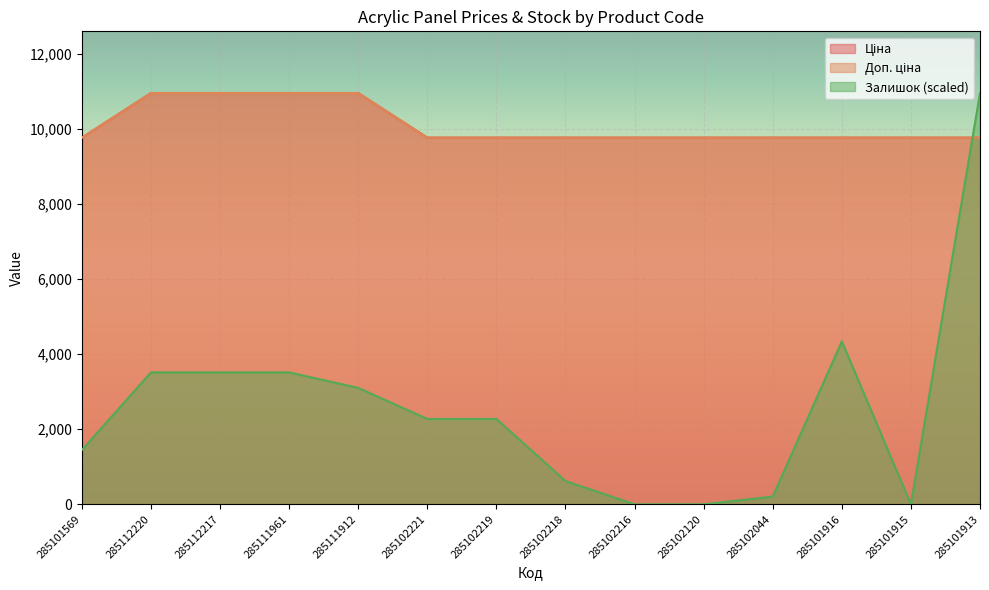

Which has a higher value, 285111961 or 285102218?

285111961